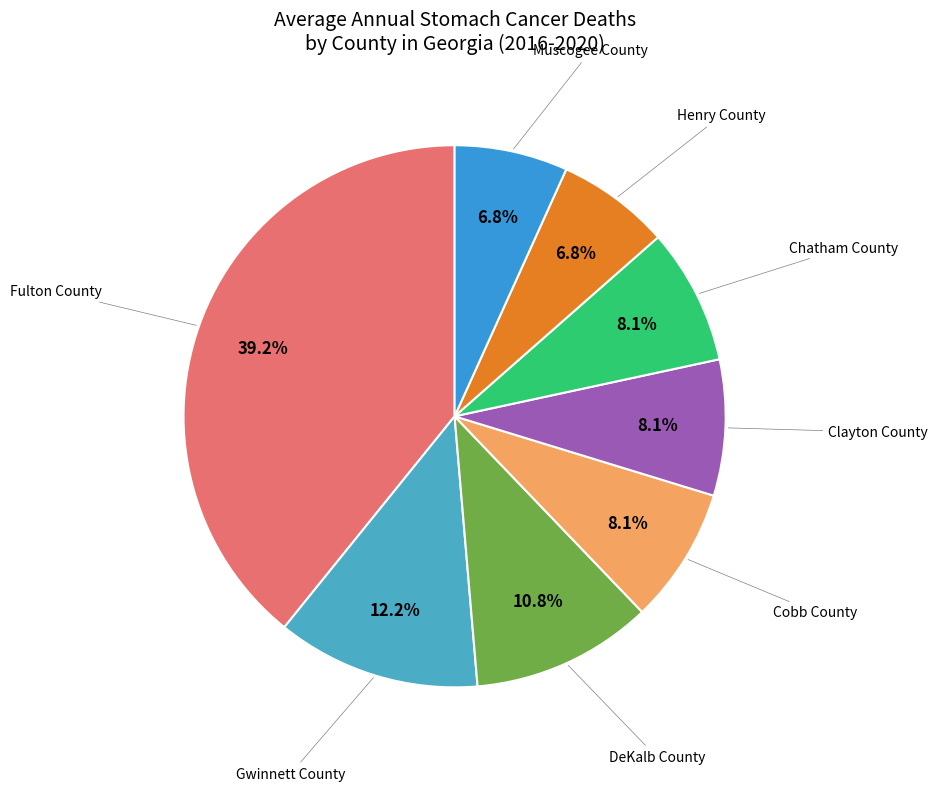

To the nearest percent, what is the difference between the largest and smallest slice percentages?

32%